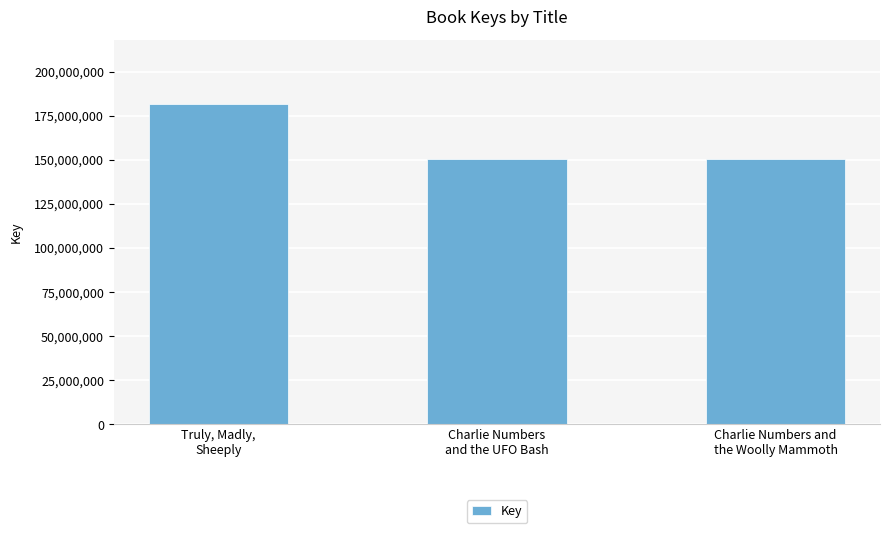

List the labels in order of value, smallest first.

Charlie Numbers and
the Woolly Mammoth, Charlie Numbers
and the UFO Bash, Truly, Madly,
Sheeply